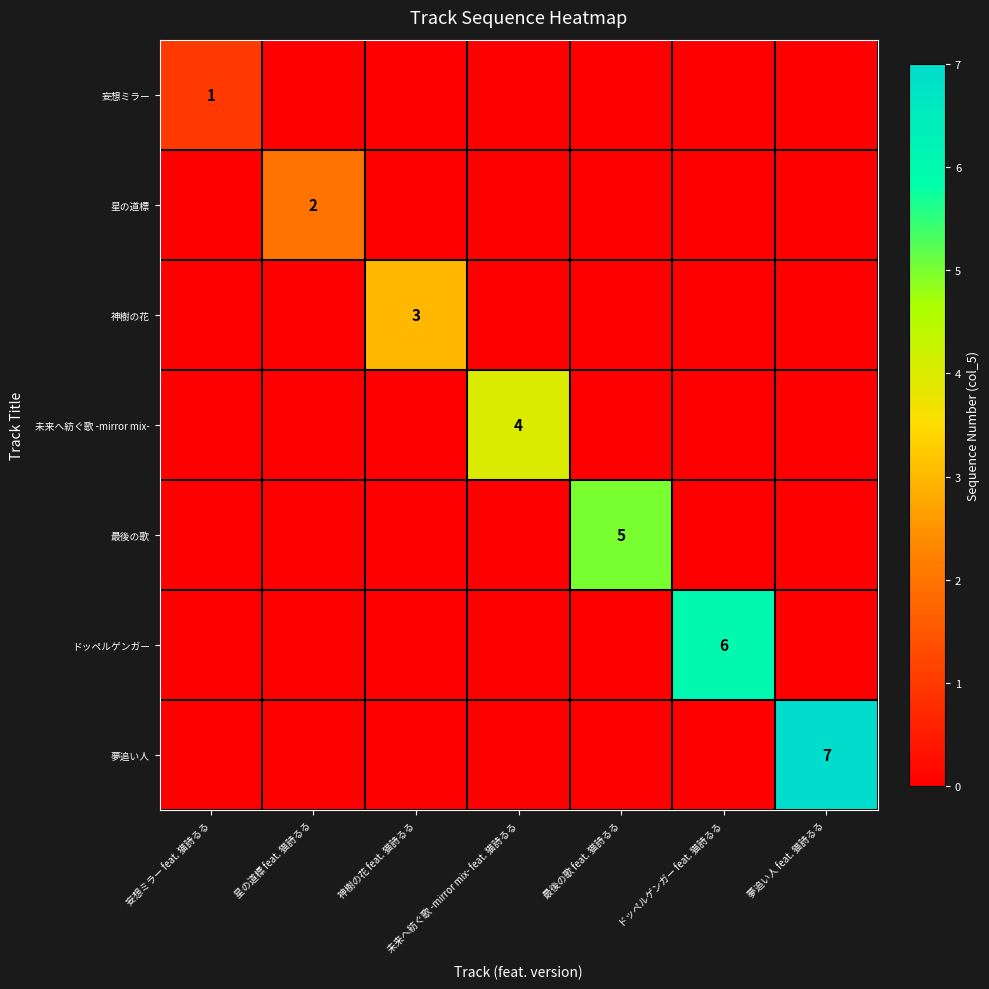

The value of 最後の歌 at 最後の歌 feat. 猫詩るる is 5. True or false?

True